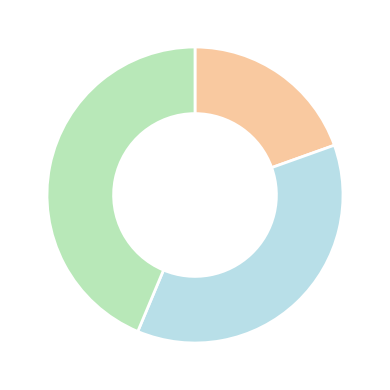

Does any single category account for the majority?

No